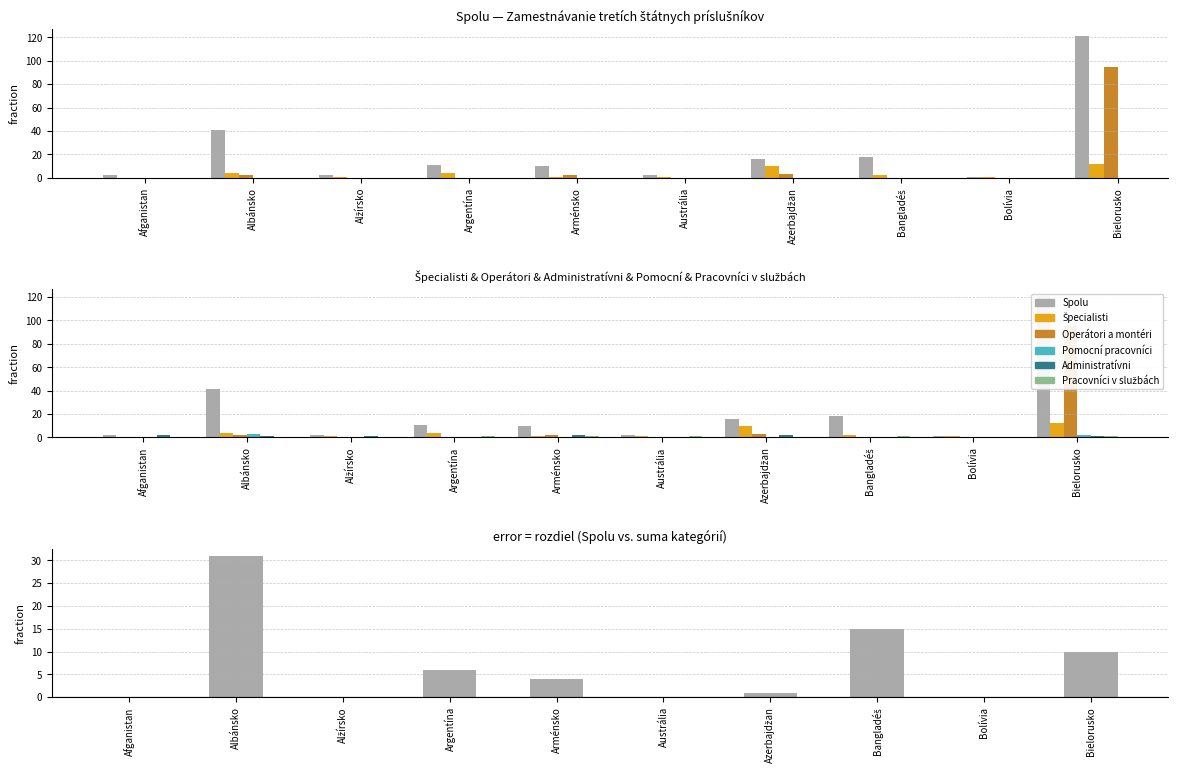

Which series has the largest range (max minus min)?

Spolu